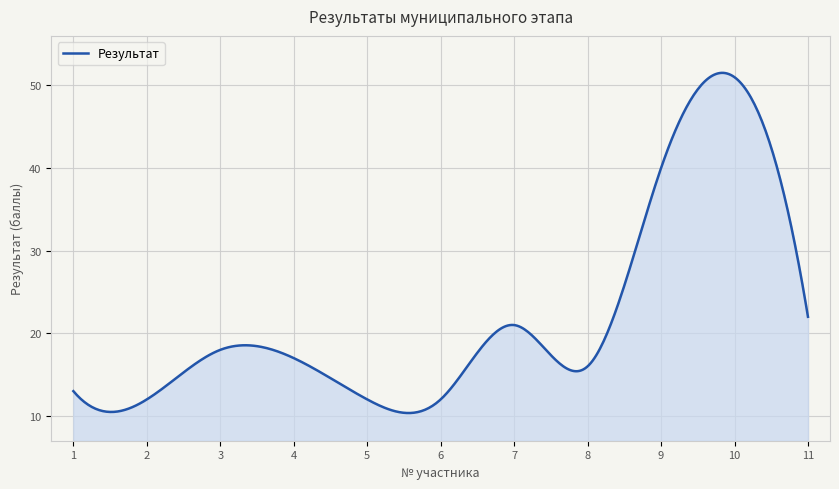

What is the greatest value displayed?

51.5